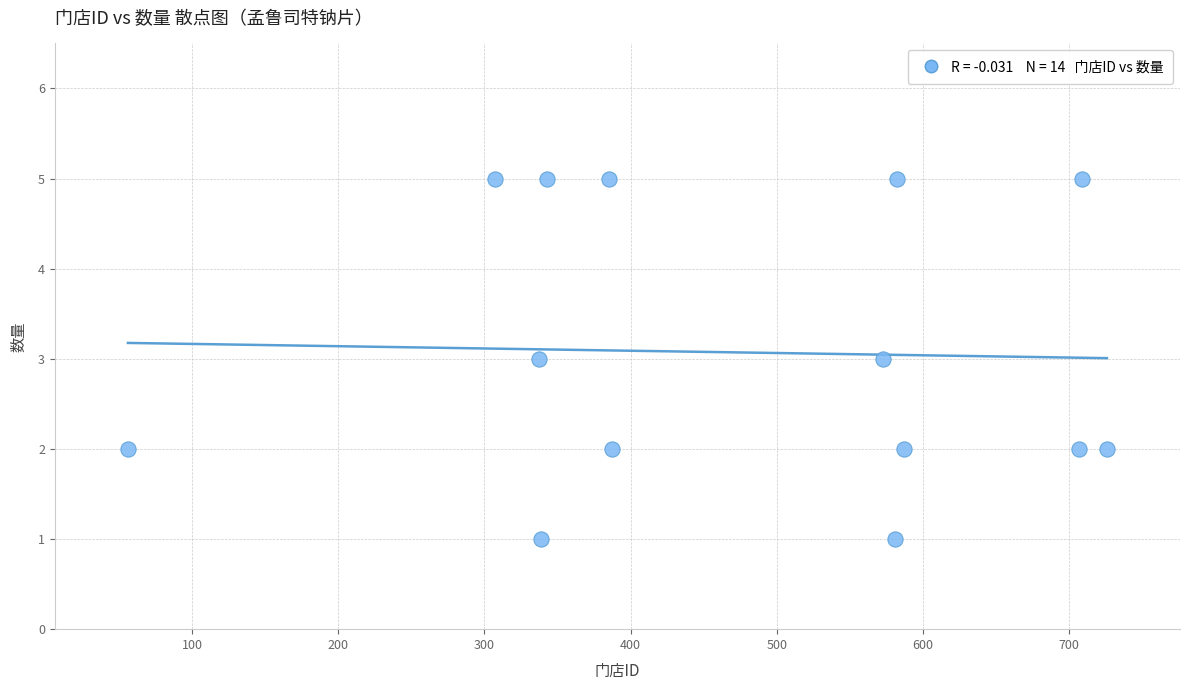

What is the range of X values (max minus min)?

670